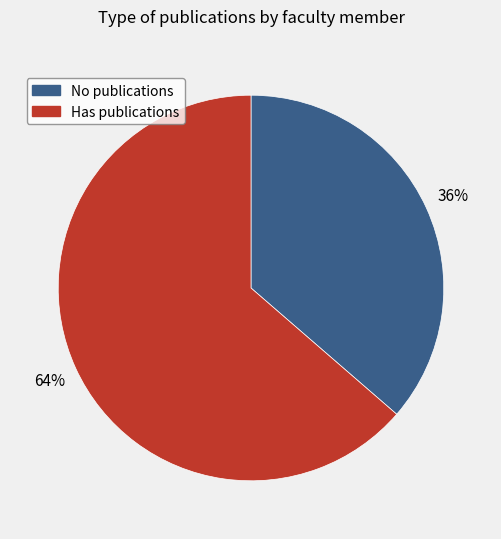

Is there a majority slice in this chart?

Yes